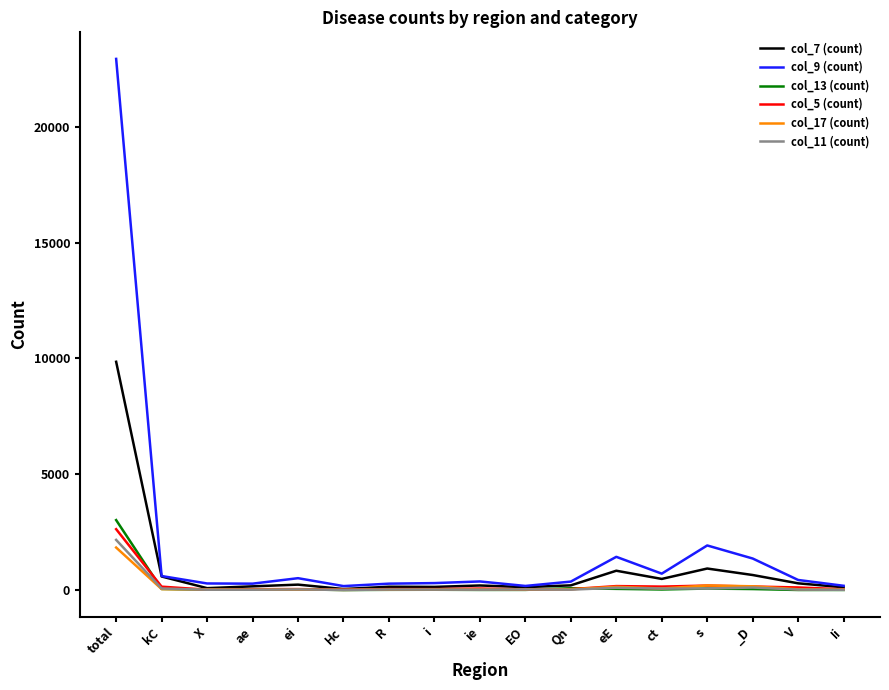

Which series has the largest total across all categories?

col_9 (count)